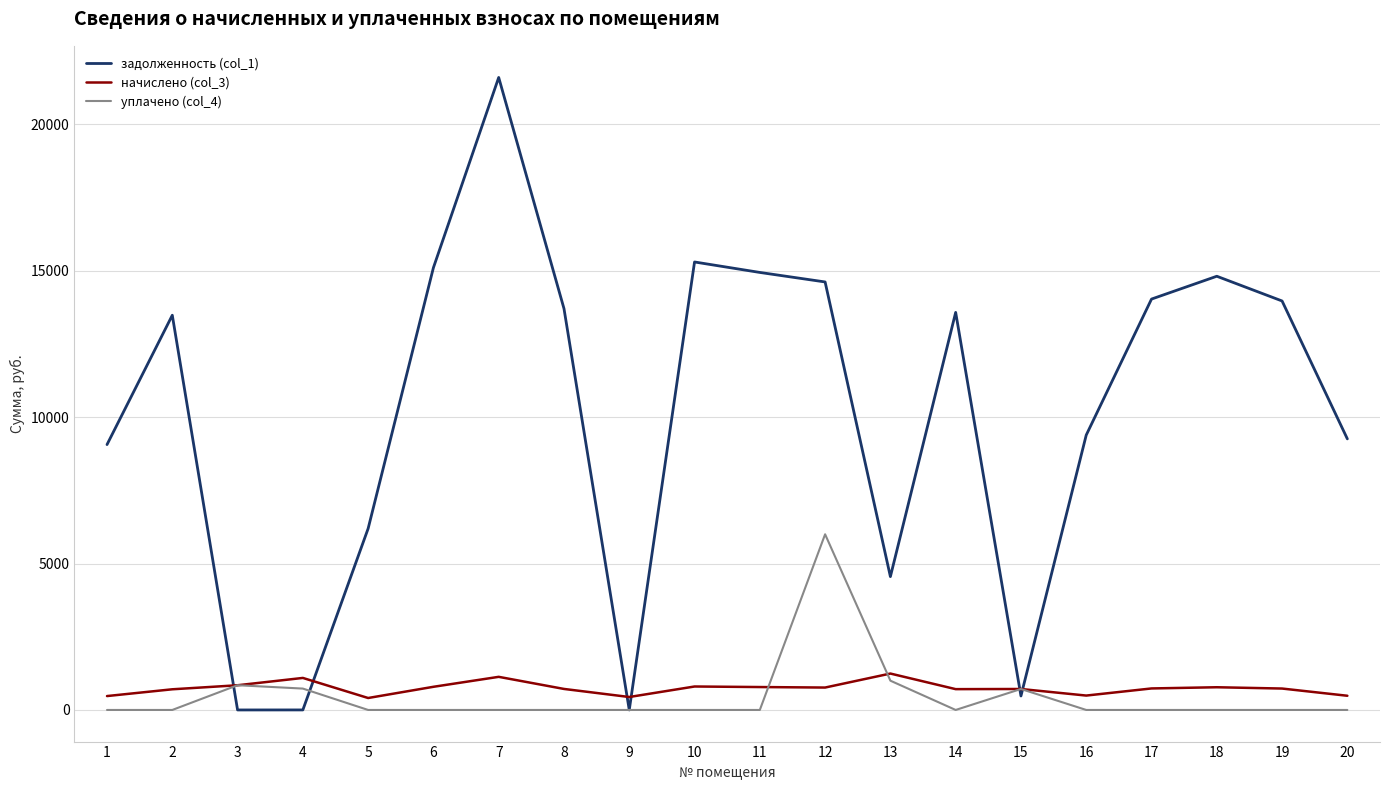

The value of уплачено (col_4) at 5 is 0.0. True or false?

True